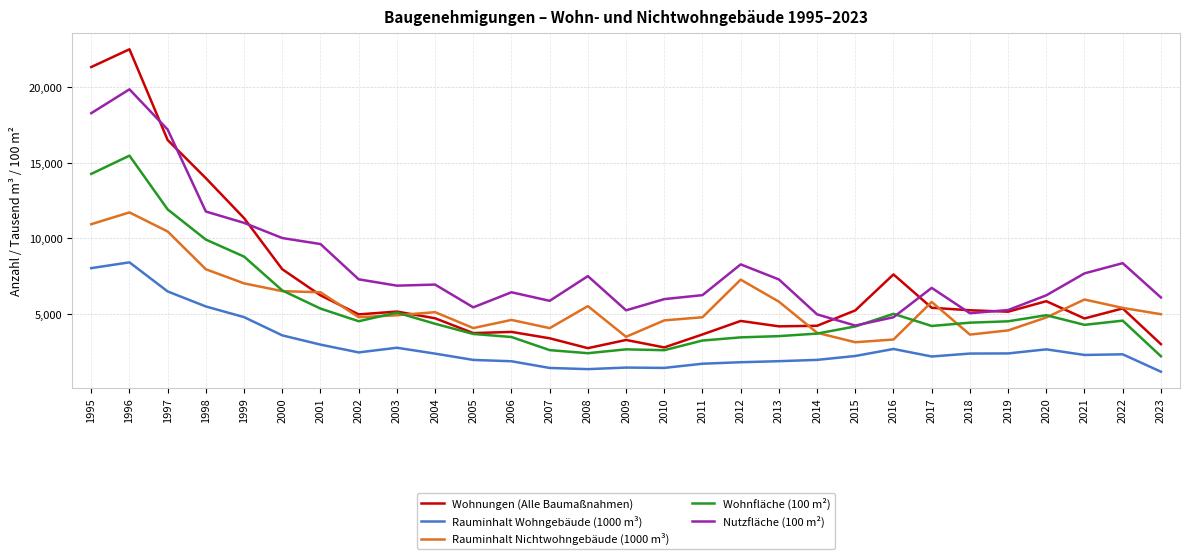

Which category has the highest value in the Wohnfläche (100 m²) series?

1996